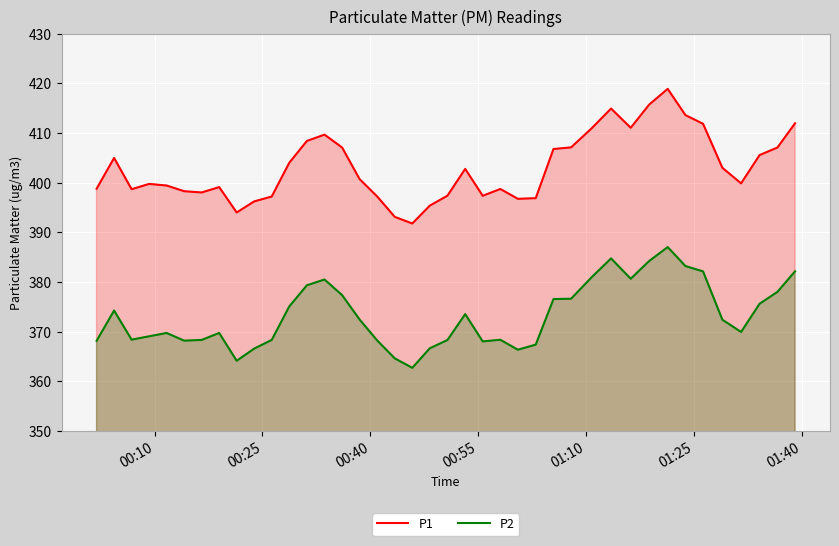

True or false: P1 and P2 intersect in this chart.

False